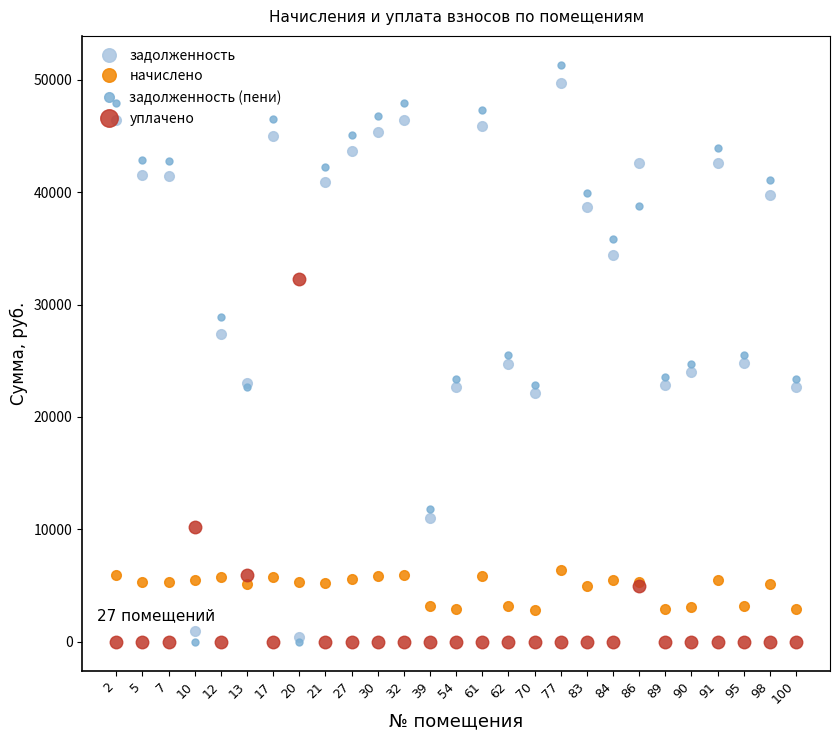

What is the greatest value displayed?

51332.4